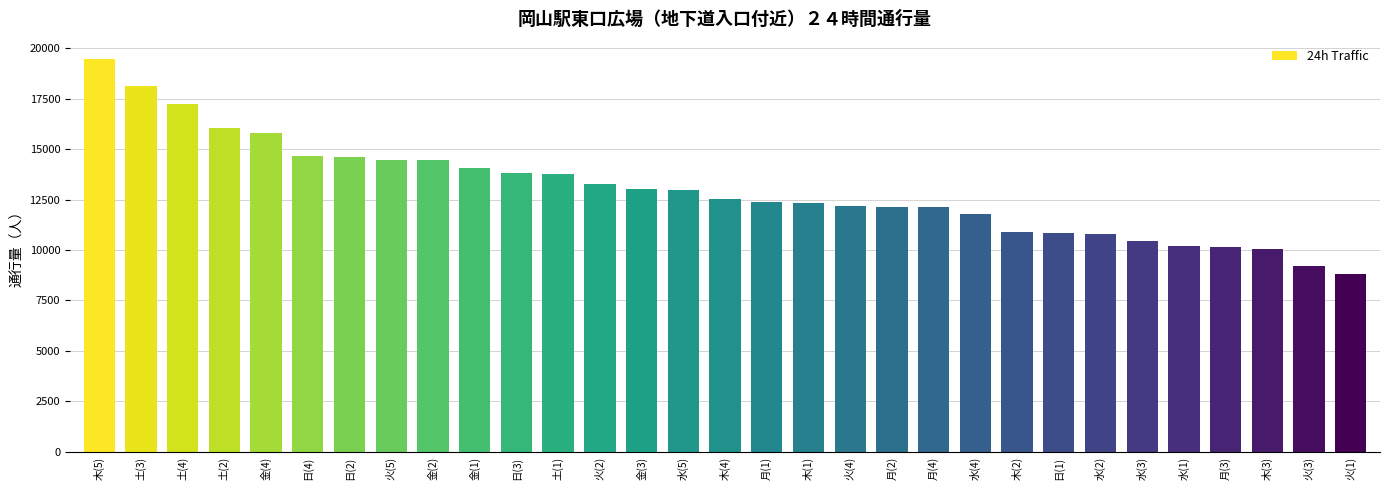

What is the label of the 21st bar from the left?

月(4)